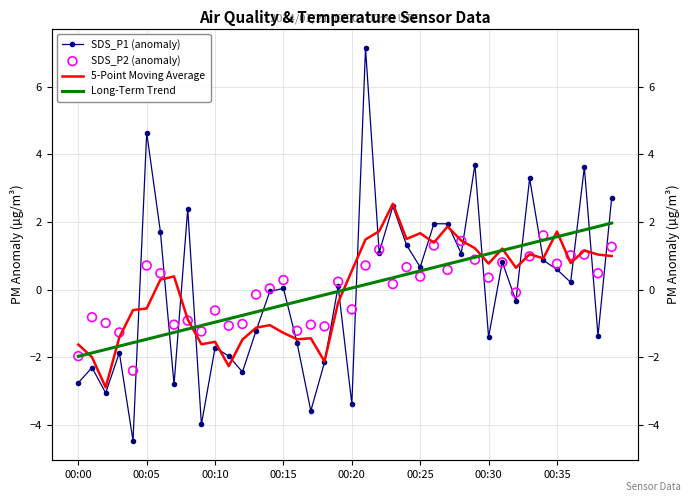

Which series reaches the maximum Y coordinate?

SDS_P1 (anomaly)